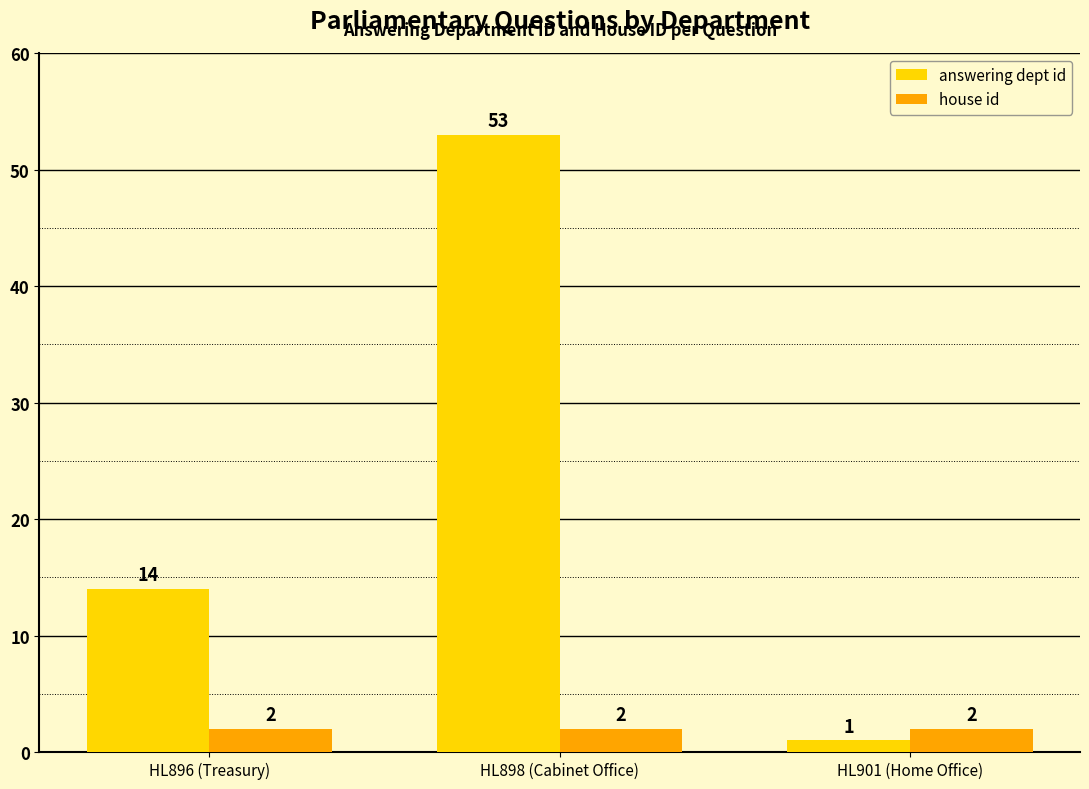

What is the difference between the answering dept id values at HL896 (Treasury) and HL901 (Home Office)?

13